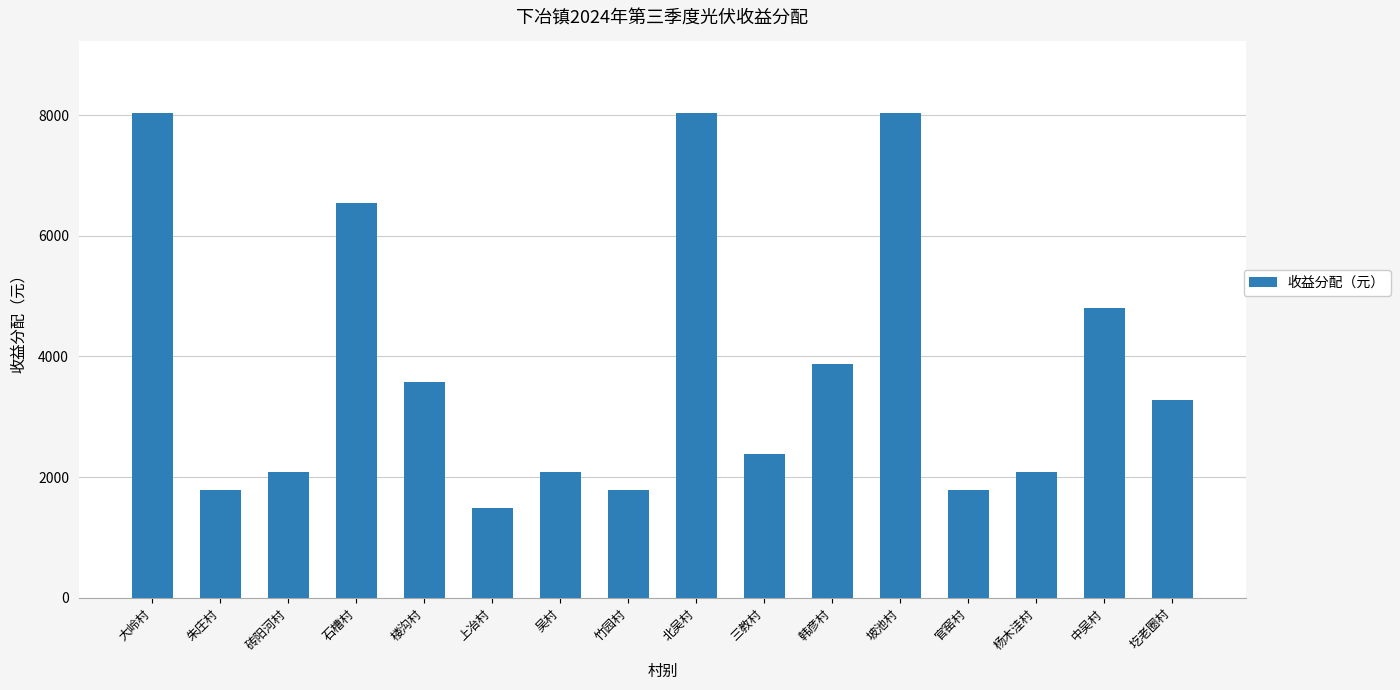

What is the average value?

3851.3